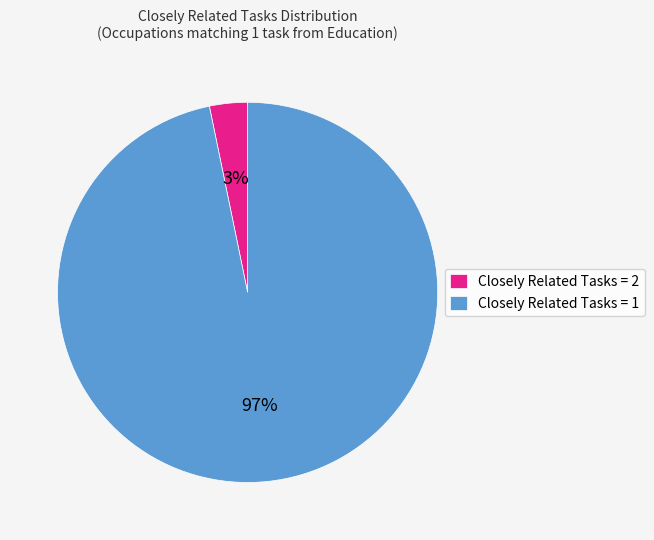

Does Closely Related Tasks = 2 account for over 50% of the chart?

No